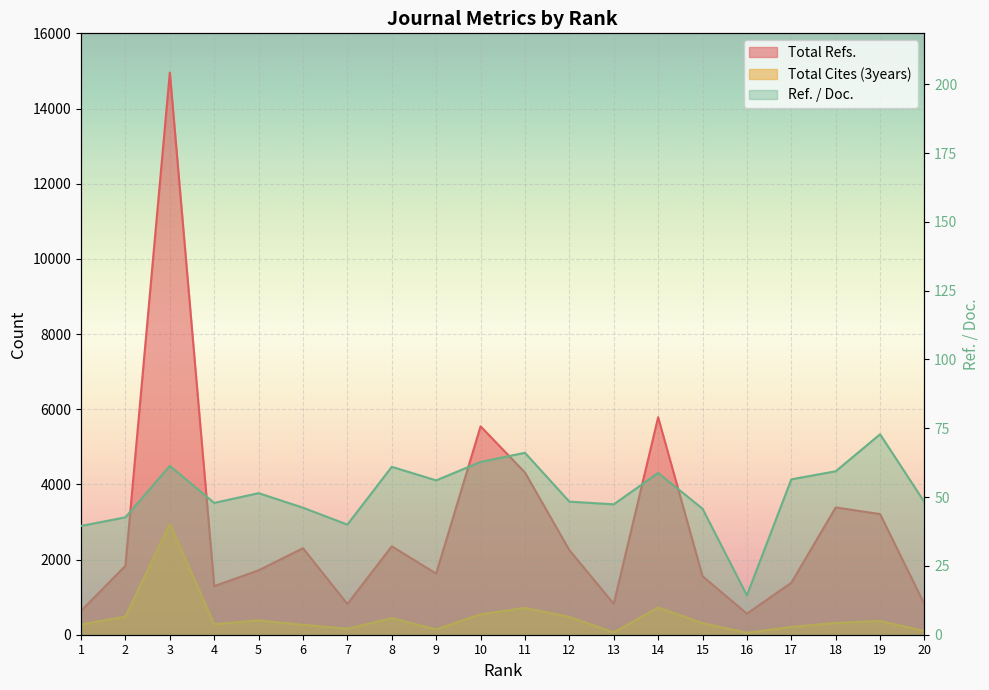

At 9, list the series in order from smallest to largest.

Ref. / Doc., Total Cites (3years), Total Refs.